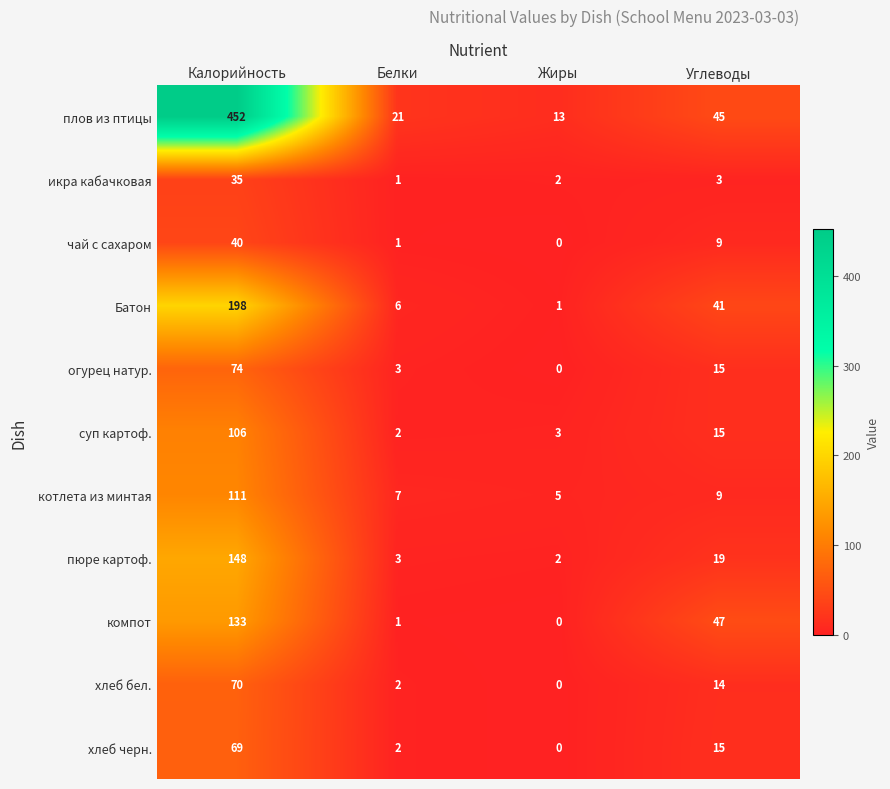

What is the average value of the икра кабачковая series?

10